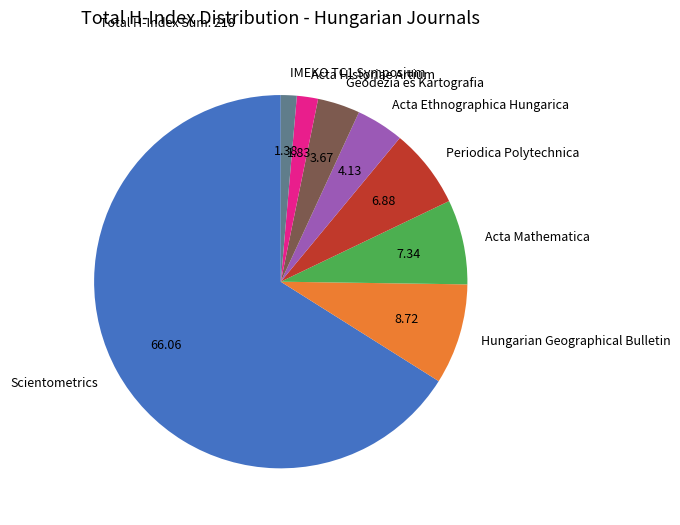

Combined, do Periodica Polytechnica and Acta Historiae Artium account for over 50%?

No